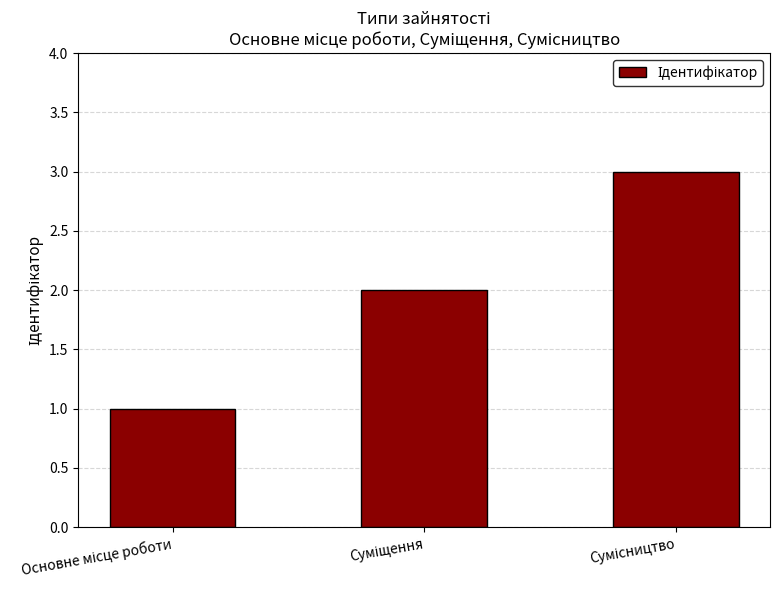

Reading right to left, what are all the values shown in this chart?

3	2	1